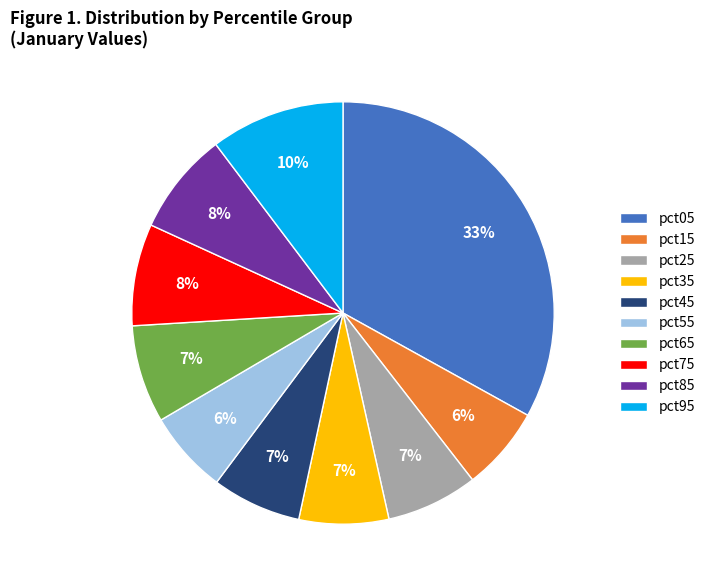

Is there a majority slice in this chart?

No